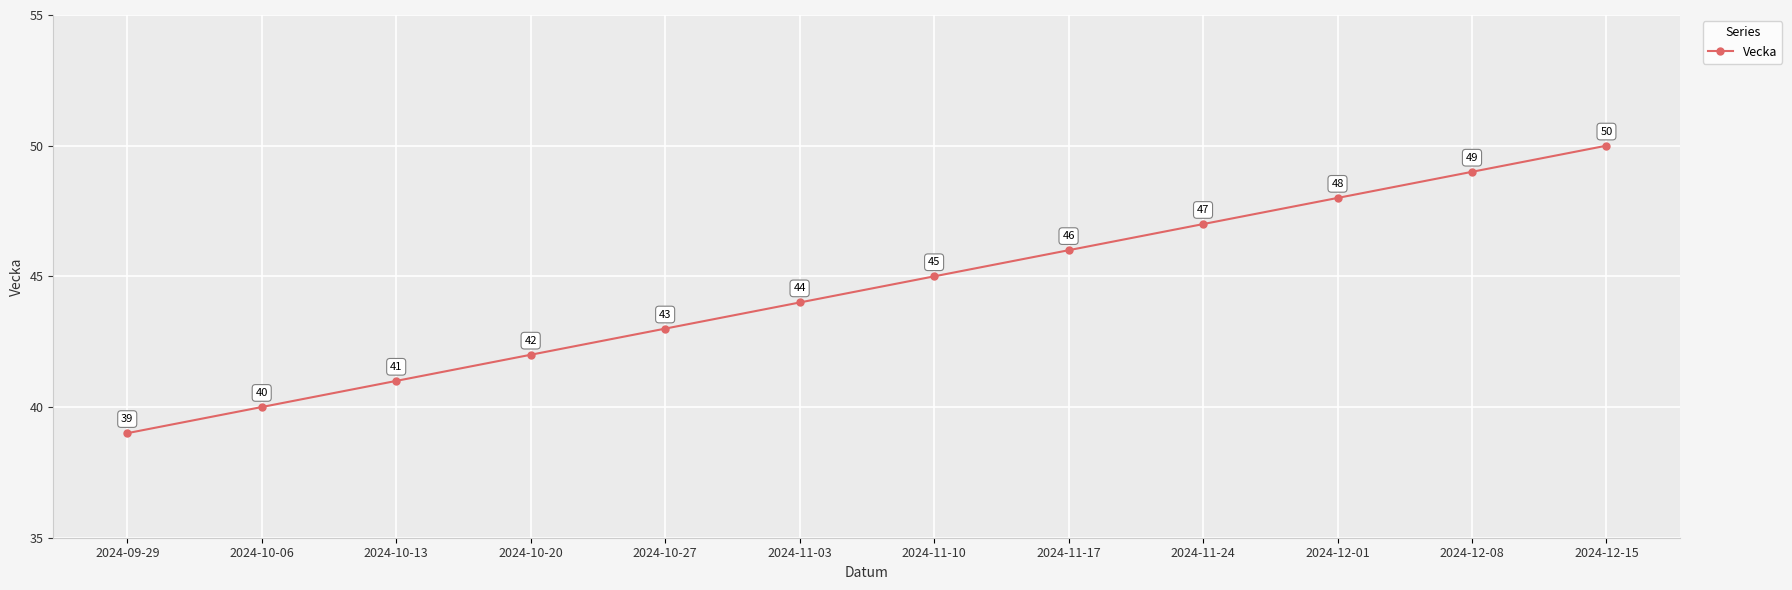

Reading left to right, extract all data points from this chart.

2024-09-29=39	2024-10-06=40	2024-10-13=41	2024-10-20=42	2024-10-27=43	2024-11-03=44	2024-11-10=45	2024-11-17=46	2024-11-24=47	2024-12-01=48	2024-12-08=49	2024-12-15=50